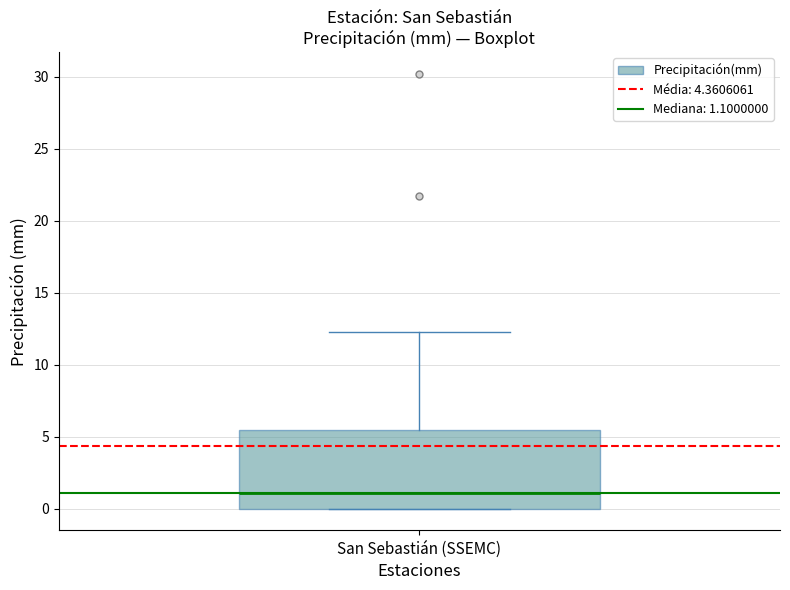

Where does the upper whisker of the box for San Sebastián (SSEMC) end on the y-axis? The values are not printed on the chart, so give them approximately, as read against the axis.

12.5